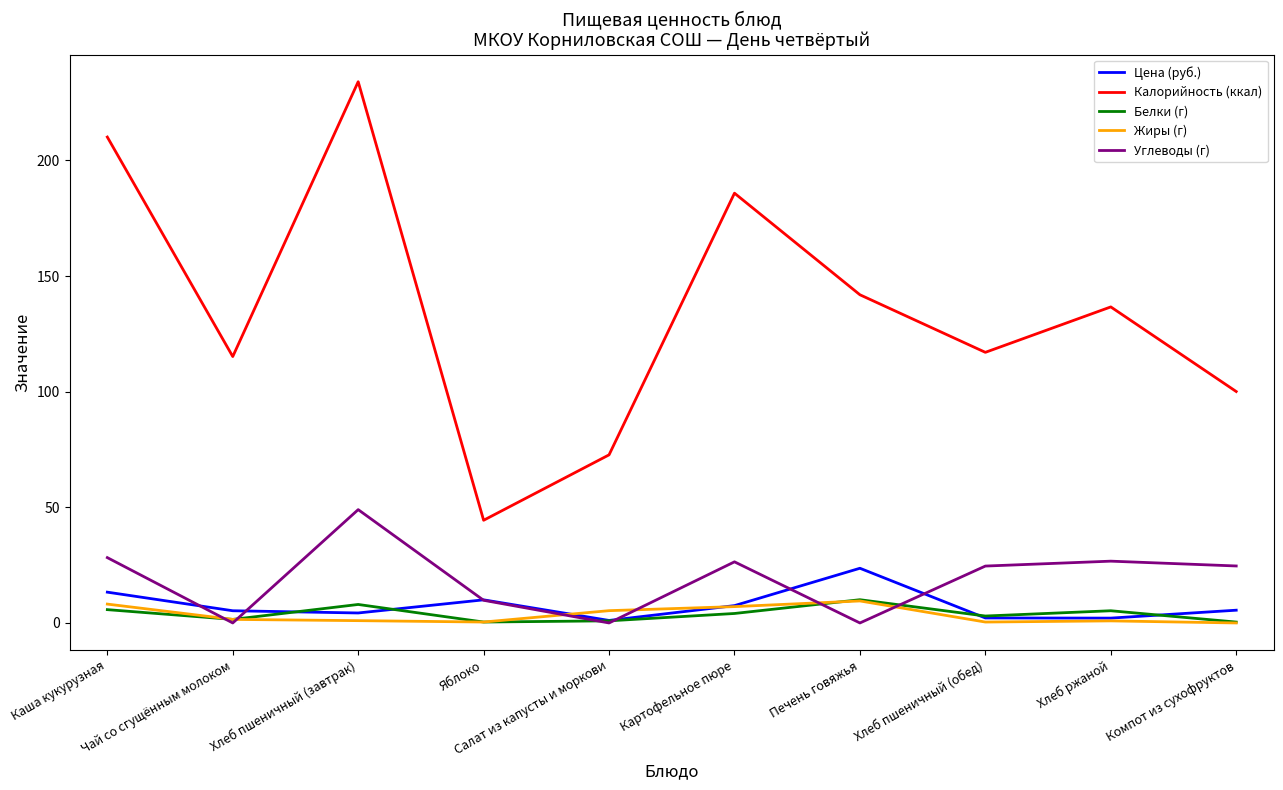

The Углеводы (г) series shows 10.8 at Картофельное пюре. True or false?

False